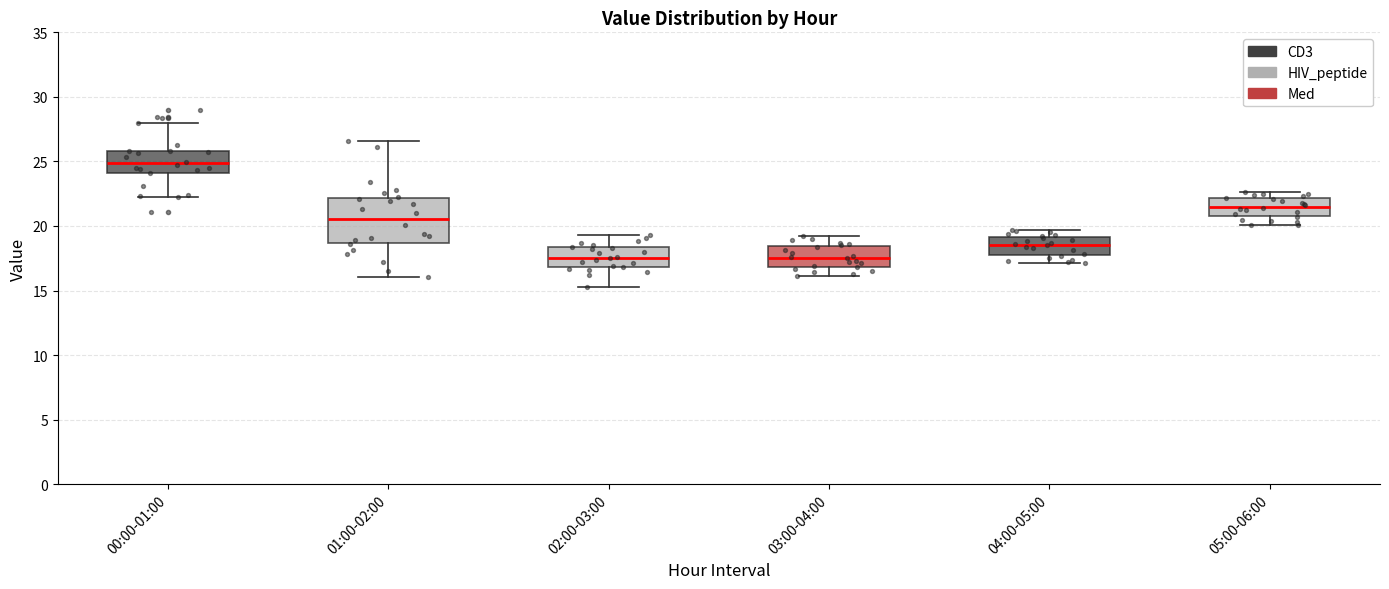

Reading left to right, transcribe this box plot: for each box, give where its median line is, the range the box spans, and where its two whiskers end, as read against the y-axis. The values are not printed on the chart, so give them approximately, as read against the axis.

00:00-01:00: median 25.0, box 24.0 to 26.0, whiskers 22.5 to 28.0
01:00-02:00: median 20.5, box 18.5 to 22.0, whiskers 16.0 to 26.5
02:00-03:00: median 17.5, box 17.0 to 18.5, whiskers 15.5 to 19.5
03:00-04:00: median 17.5, box 17.0 to 18.5, whiskers 16.0 to 19.0
04:00-05:00: median 18.5, box 17.5 to 19.0, whiskers 17.0 to 19.5
05:00-06:00: median 21.5, box 21.0 to 22.0, whiskers 20.0 to 22.5